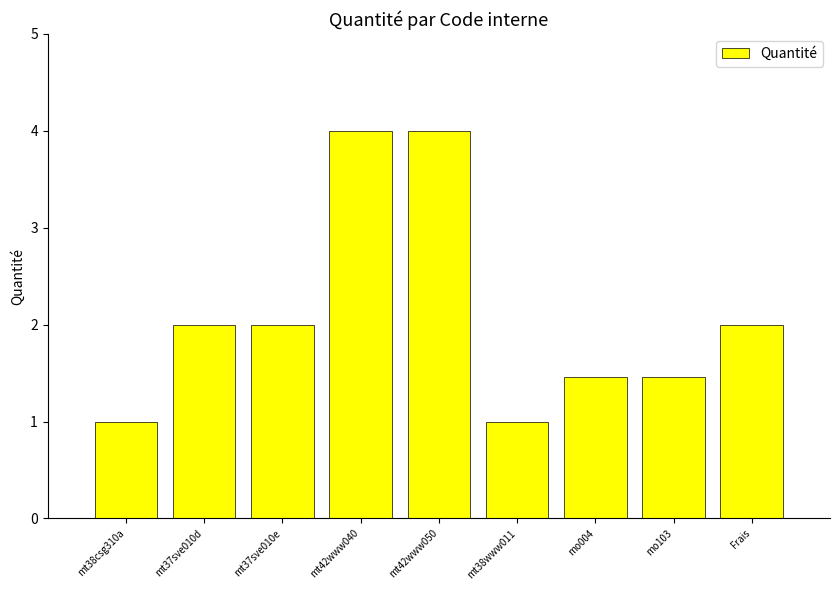

What is the greatest value displayed?

4.0